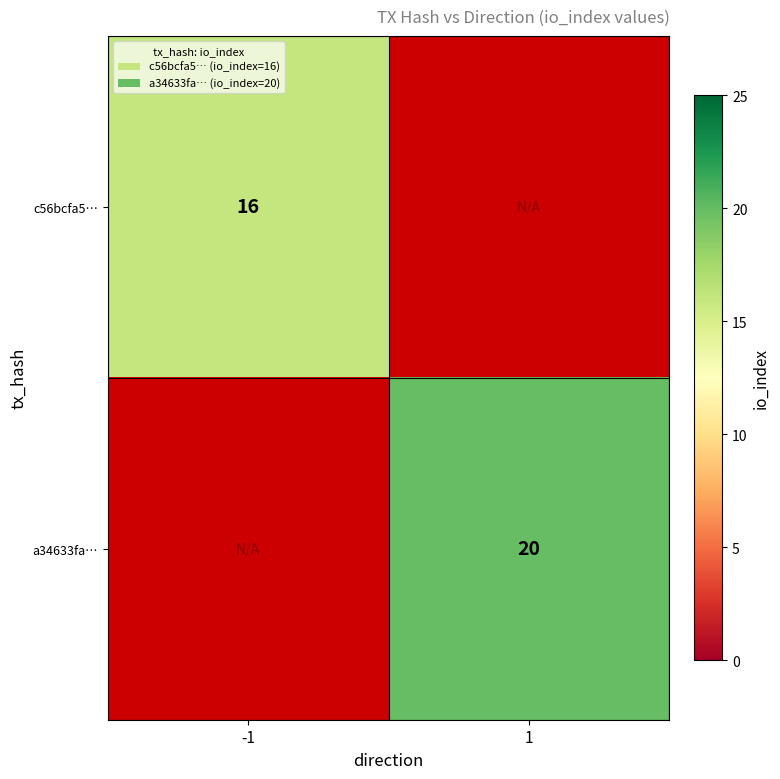

True or false: c56bcfa5… has a value of 23 at -1.

False